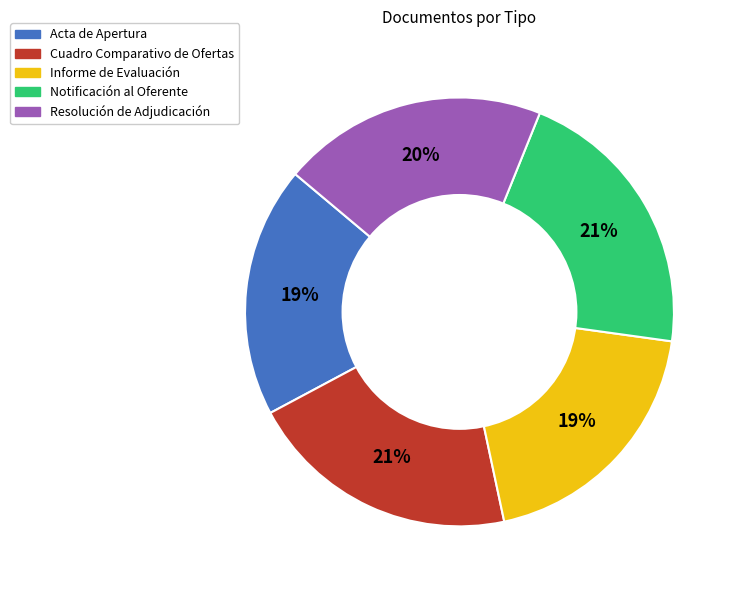

To the nearest percent, what is the difference between the Cuadro Comparativo de Ofertas and Acta de Apertura slice percentages?

2%